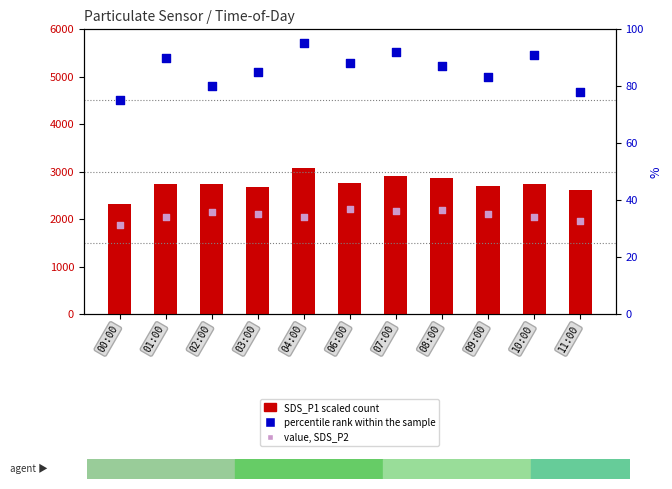

Which series has the largest total across all categories?

SDS_P1 (scaled)